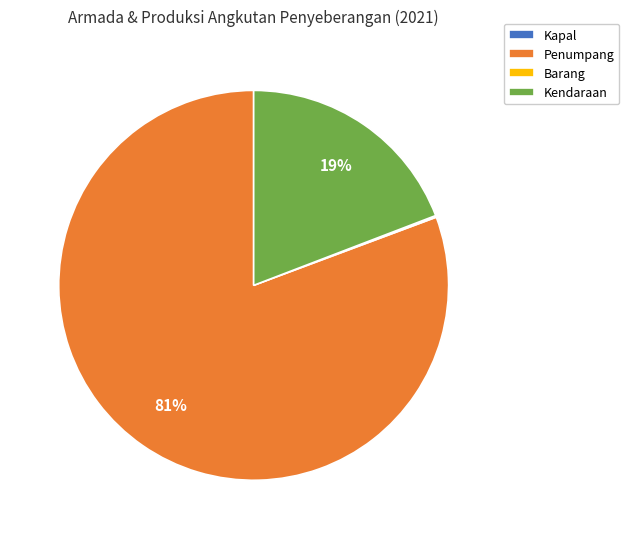

Is it true that Kendaraan is 19% of the pie?

True